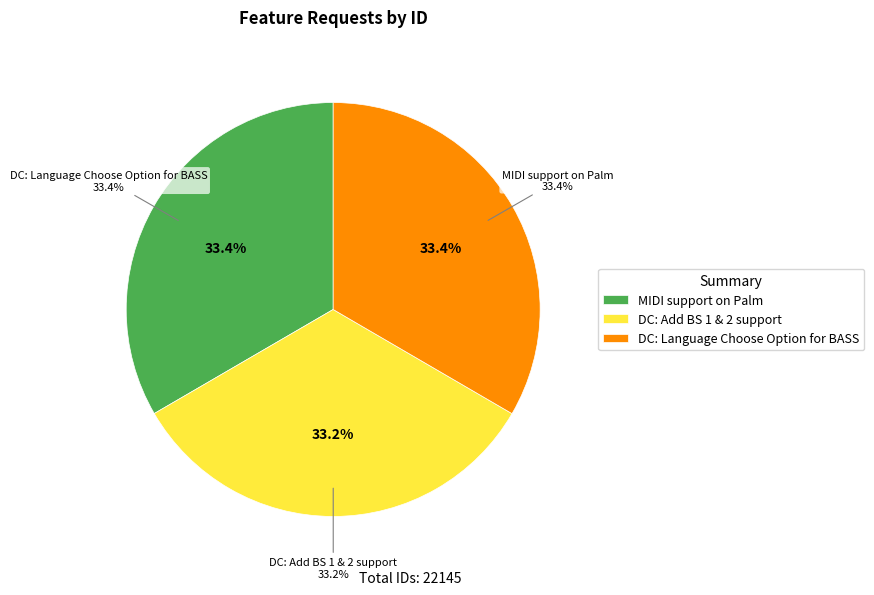

Approximately how many times larger is the value at MIDI support on Palm compared to DC: Language Choose Option for BASS?

1.0